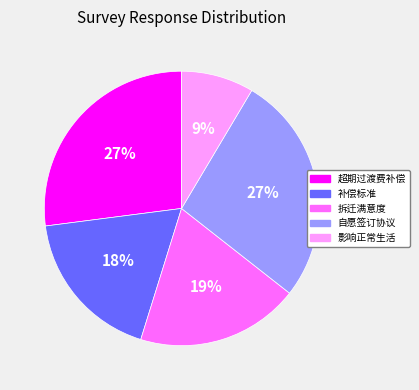

Does any single category account for the majority?

No